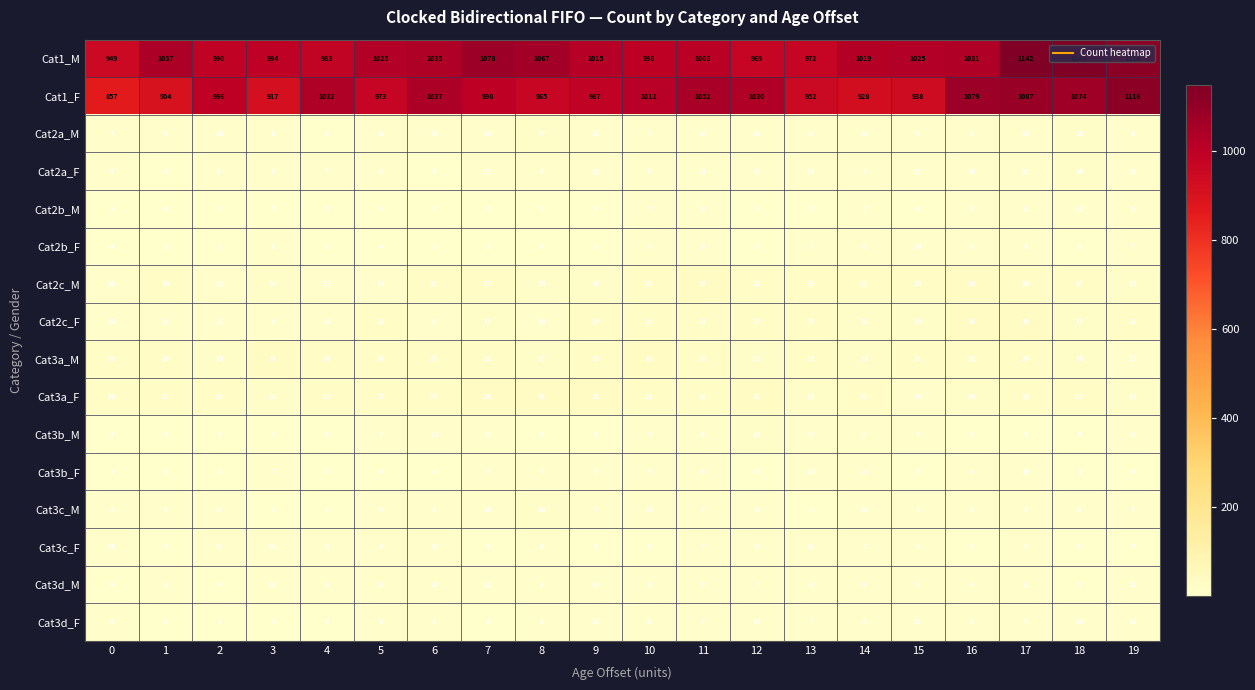

What is the difference between the maximum and minimum values in the Cat1_M series?

199